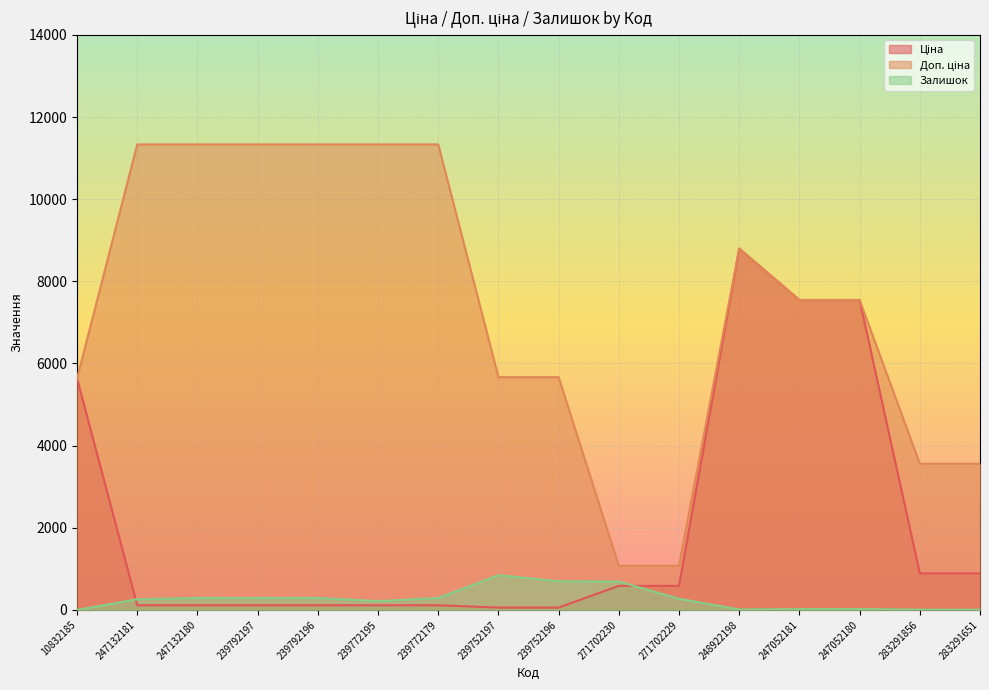

Which label corresponds to the smallest value in the chart?

10832185